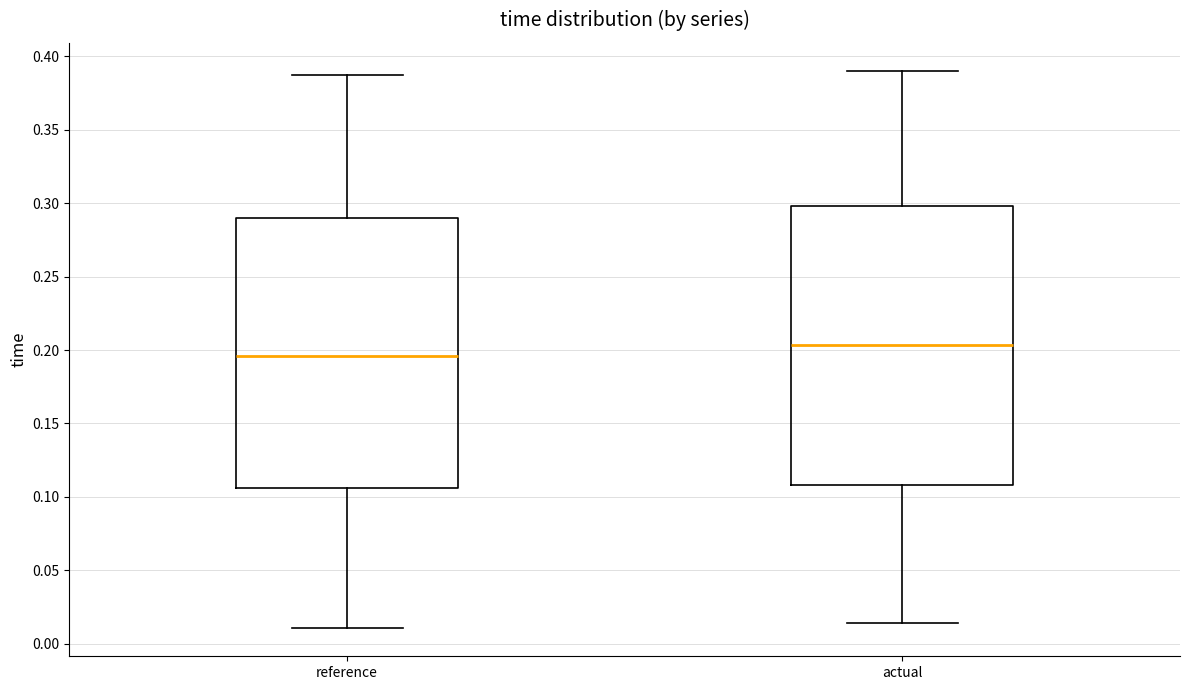

Reading left to right, transcribe this box plot: for each box, give where its median line is, the range the box spans, and where its two whiskers end, as read against the y-axis. The values are not printed on the chart, so give them approximately, as read against the axis.

reference: median 0.195, box 0.105 to 0.290, whiskers 0.010 to 0.385
actual: median 0.205, box 0.110 to 0.300, whiskers 0.015 to 0.390